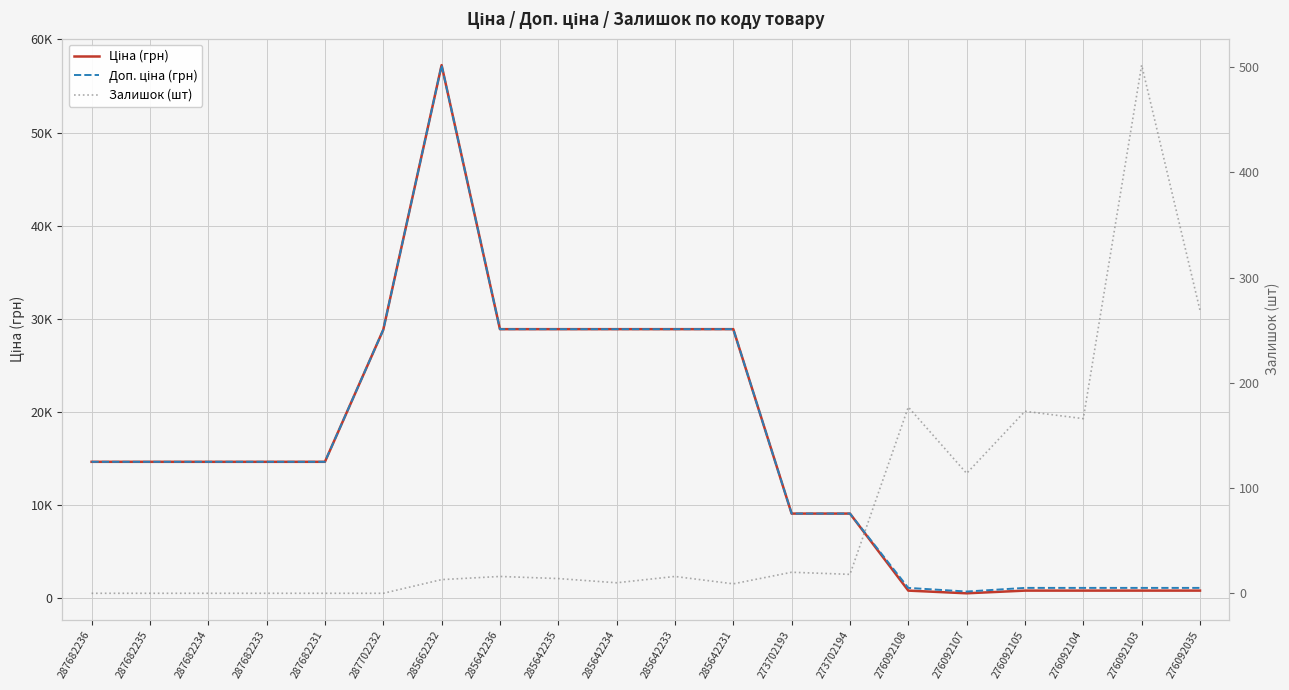

What is the total value across all series at 273702194?

18202.0